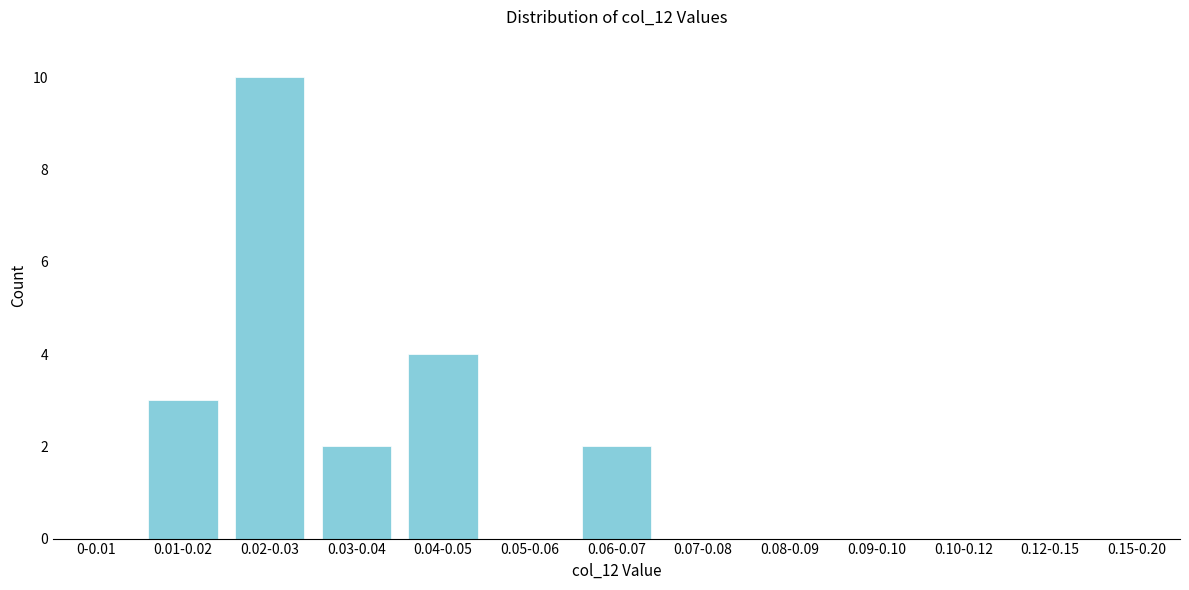

Reading right to left, list all the values displayed in this chart.

0.15-0.20=0	0.12-0.15=0	0.10-0.12=0	0.09-0.10=0	0.08-0.09=0	0.07-0.08=0	0.06-0.07=2	0.05-0.06=0	0.04-0.05=4	0.03-0.04=2	0.02-0.03=10	0.01-0.02=3	0-0.01=0